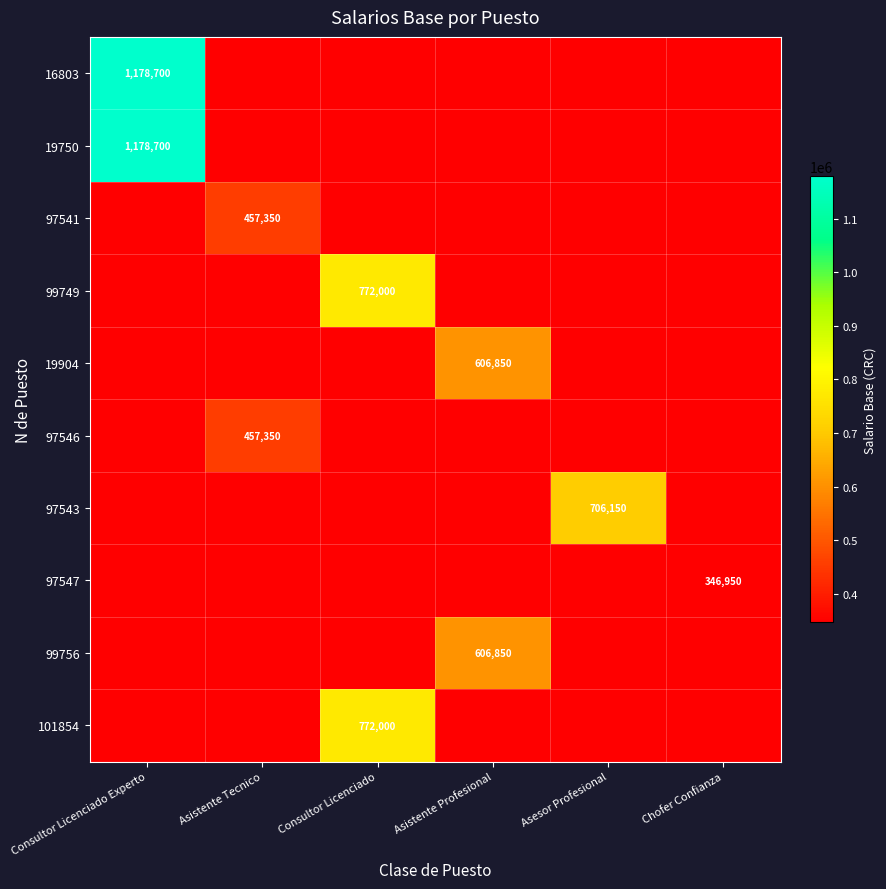

Is the value of 101854 at Consultor Licenciado greater than the value of 19750 at Consultor Licenciado Experto?

No